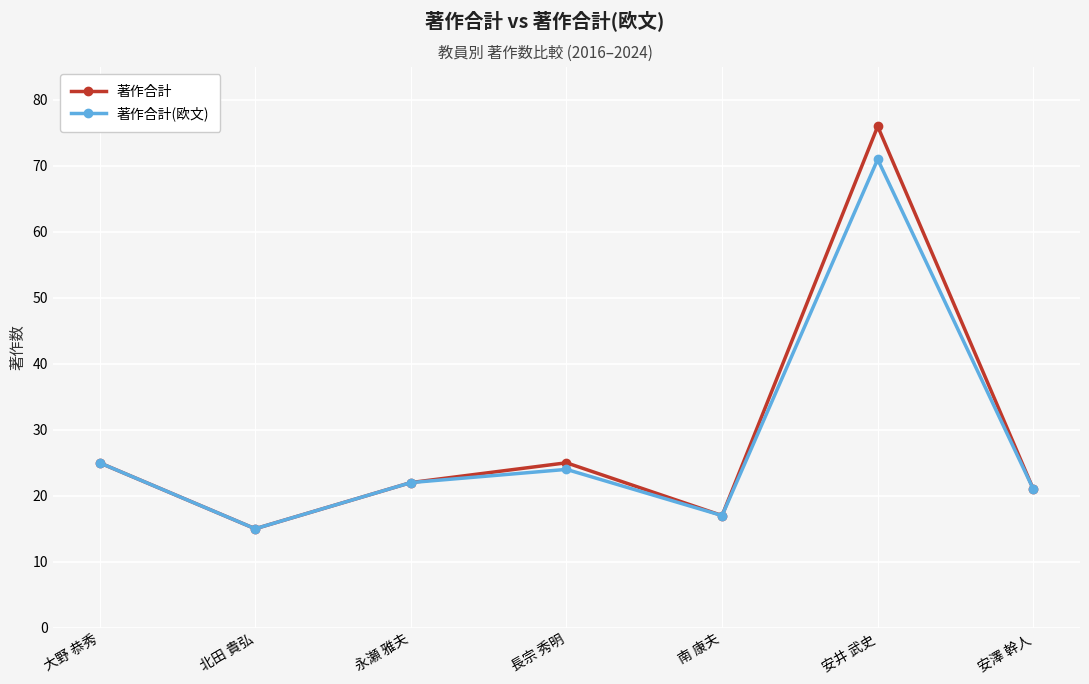

What are all the series names shown in the legend?

著作合計, 著作合計(欧文)